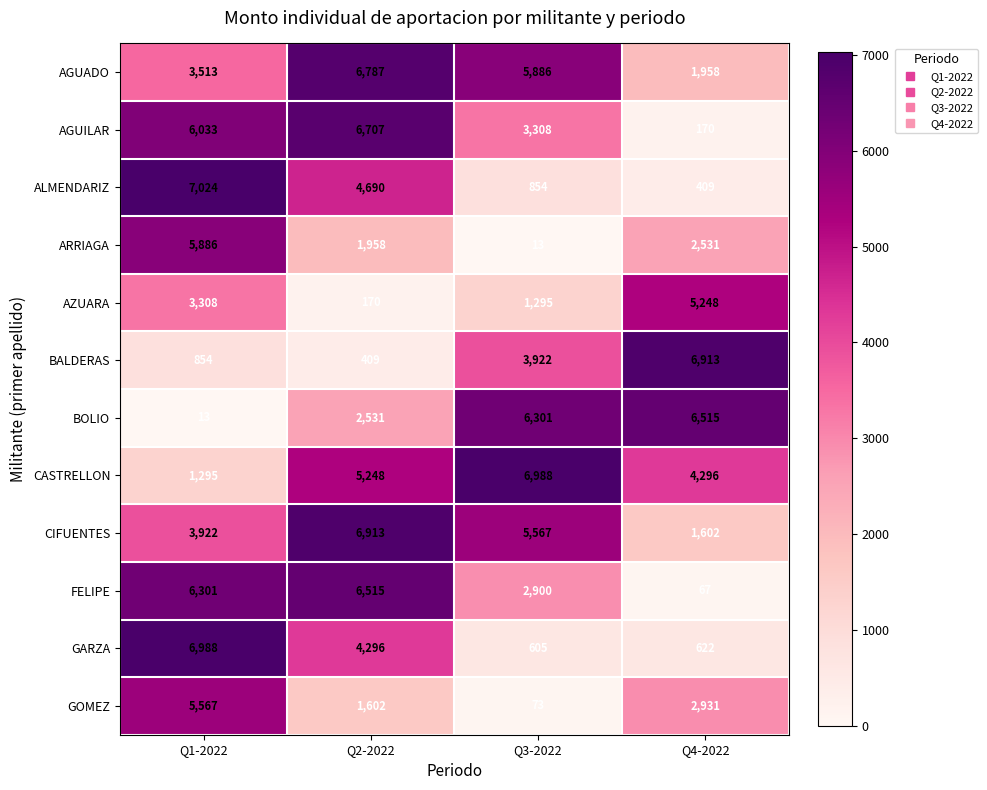

What is the smallest value displayed?

13